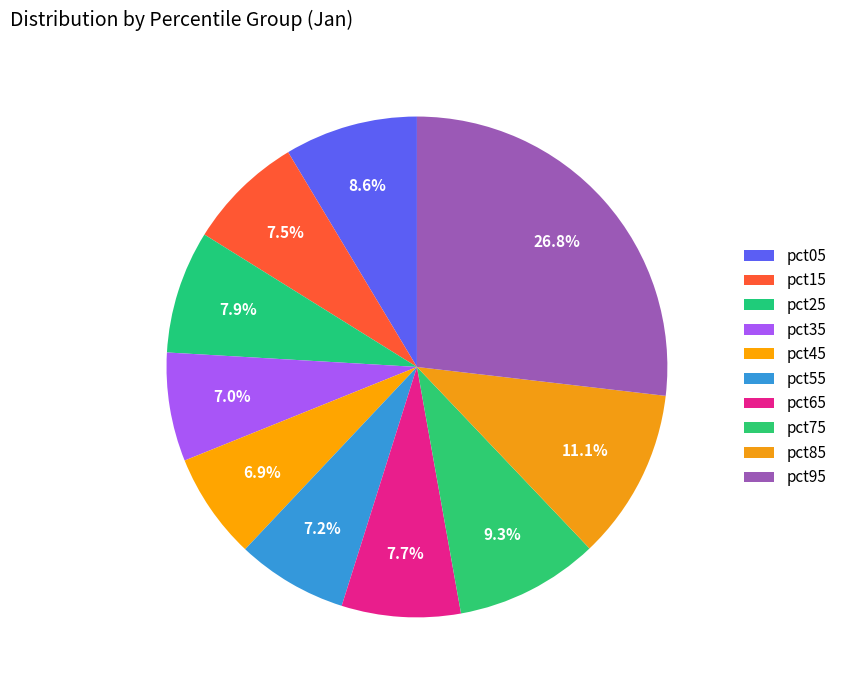

True or false: pct25 accounts for 8% of the total.

True